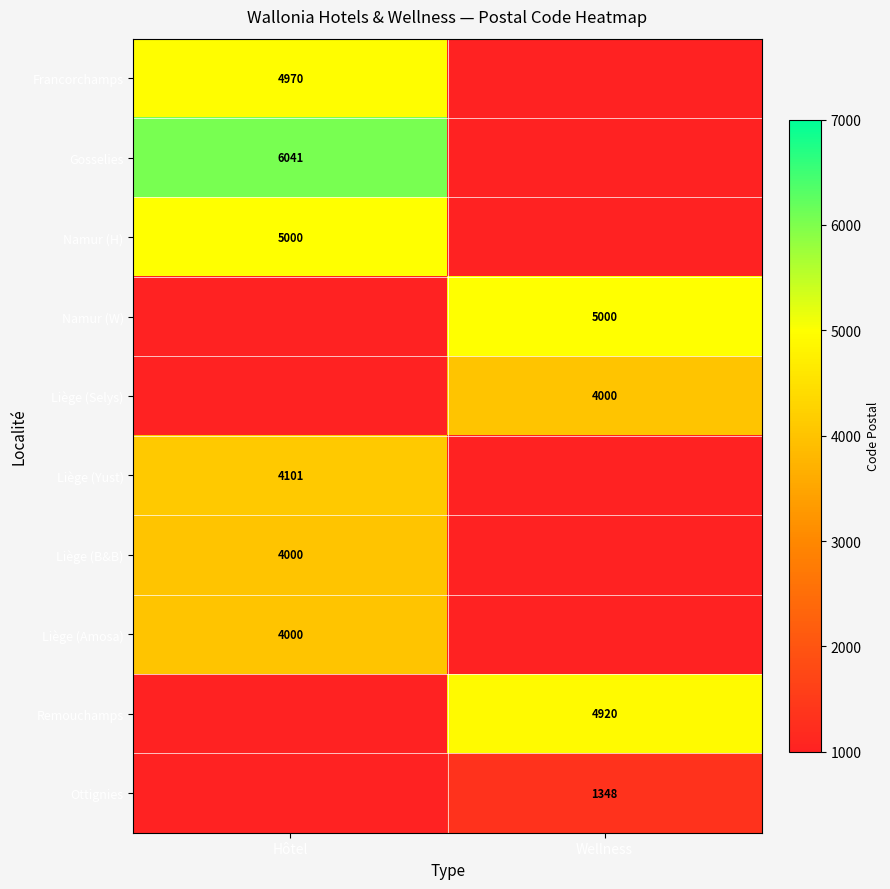

True or false: Francorchamps has a value of 4970 at Hôtel.

True